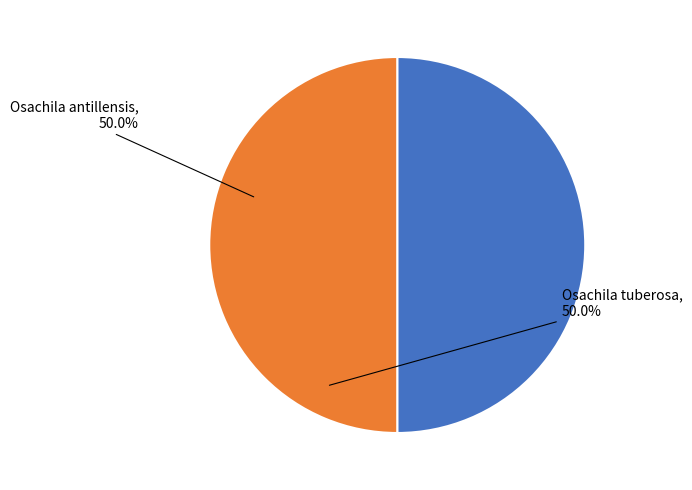

How many segments does this pie chart have?

2